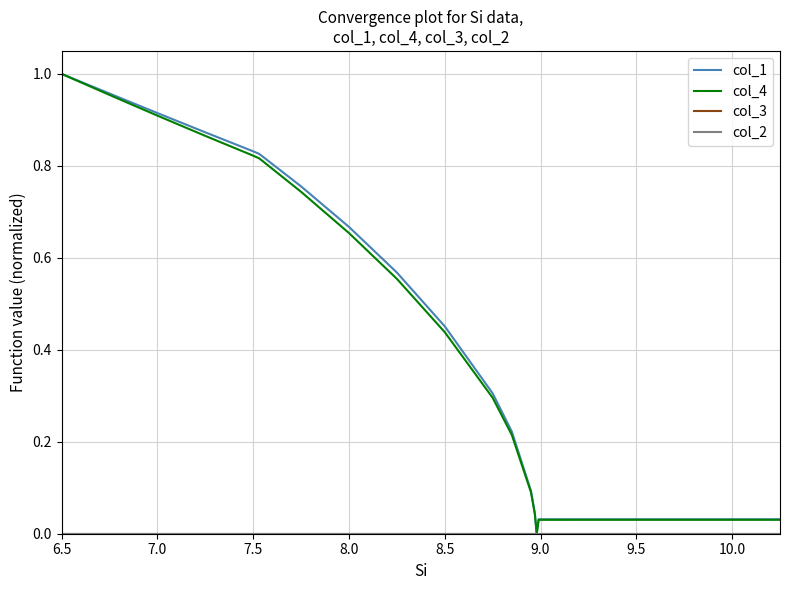

Reading left to right, what are all the values shown in this chart?

col_1: 1.0	1.0	0.9	0.9	0.8	0.8	0.8	0.8	0.8	0.7	0.6	0.5	0.3	0.2	0.1	0.0	0.0	0.0	0.0	0.0	0.0	0.0	0.0	0.0
col_4: 1.0	1.0	0.9	0.9	0.8	0.8	0.8	0.8	0.7	0.7	0.6	0.4	0.3	0.2	0.1	0.0	0.0	0.0	0.0	0.0	0.0	0.0	0.0	0.0
col_3: 0.0	0.0	0.0	0.0	0.0	0.0	0.0	0.0	0.0	0.0	0.0	0.0	0.0	0.0	0.0	0.0	0.0	0.0	0.0	0.0	0.0	0.0	0.0	0.0
col_2: 0.0	0.0	0.0	0.0	0.0	0.0	0.0	0.0	0.0	0.0	0.0	0.0	0.0	0.0	0.0	0.0	0.0	0.0	0.0	0.0	0.0	0.0	0.0	0.0